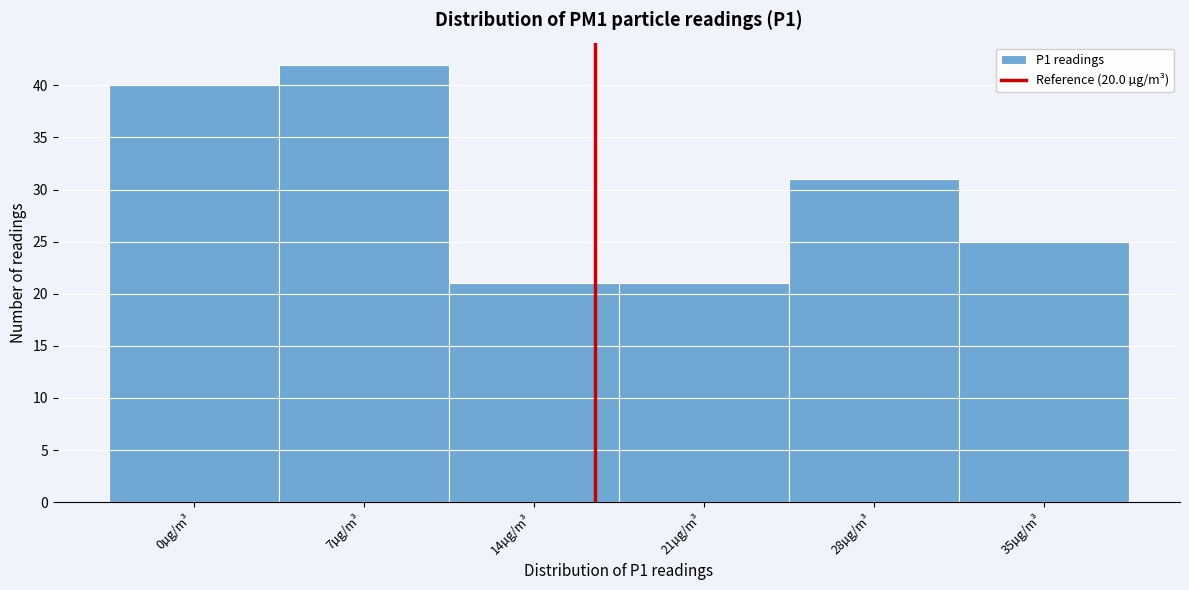

Reading right to left, transcribe all the data shown in this chart.

25	31	21	21	42	40